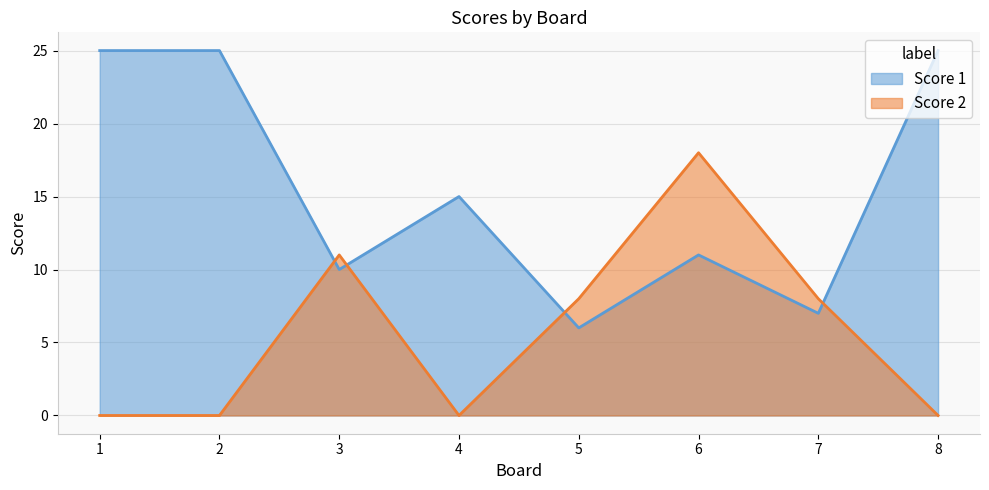

At which category does Score 2 reach its first local valley?

4